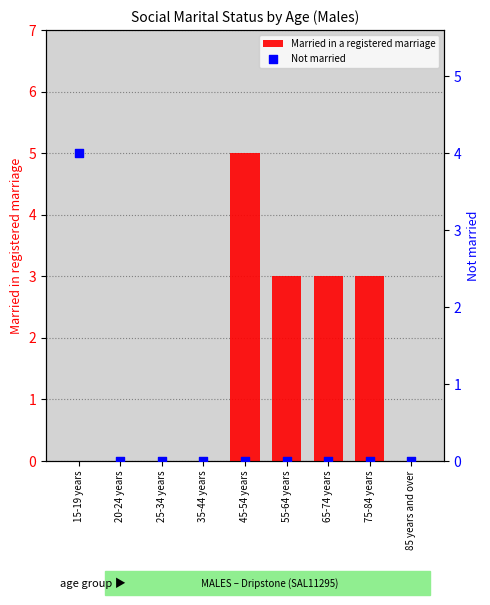

Which series reaches the minimum Y coordinate?

Married in a registered marriage